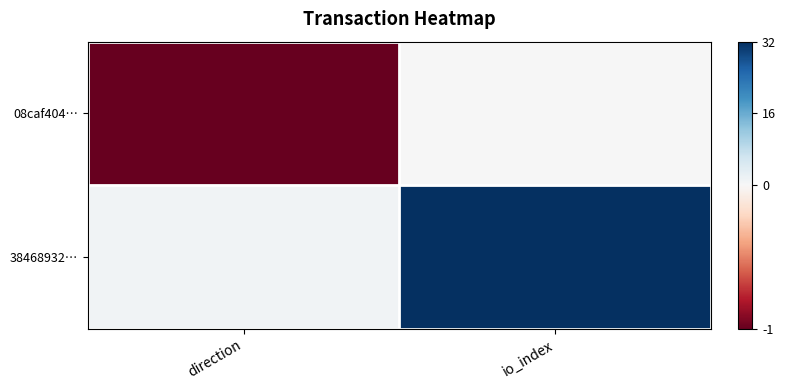

Which series changed the most between direction and io_index?

38468932…